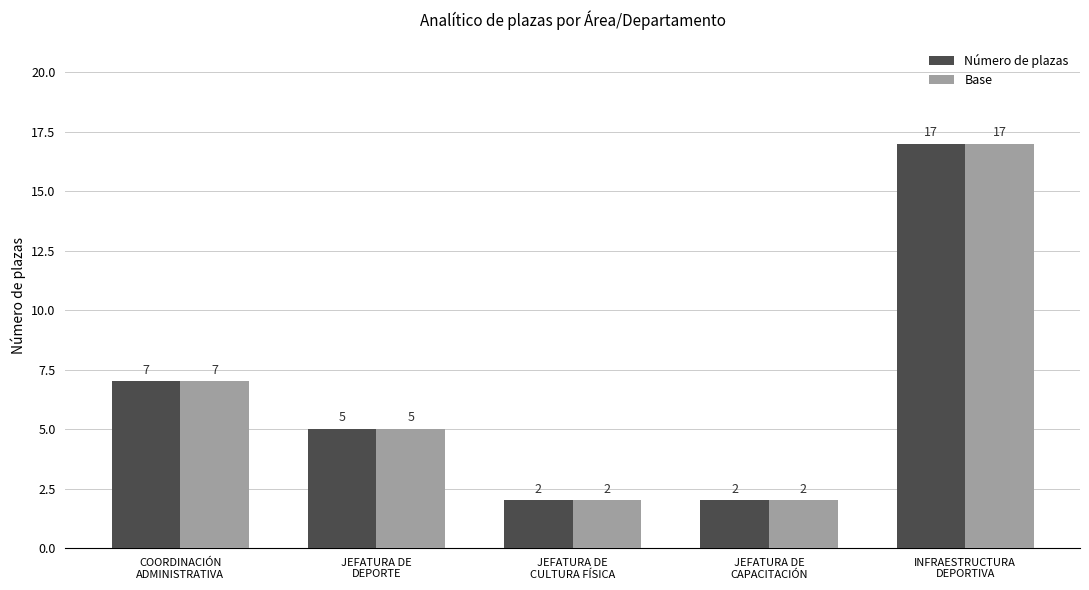

What is the difference between the second highest and minimum values in the Número de plazas series?

5